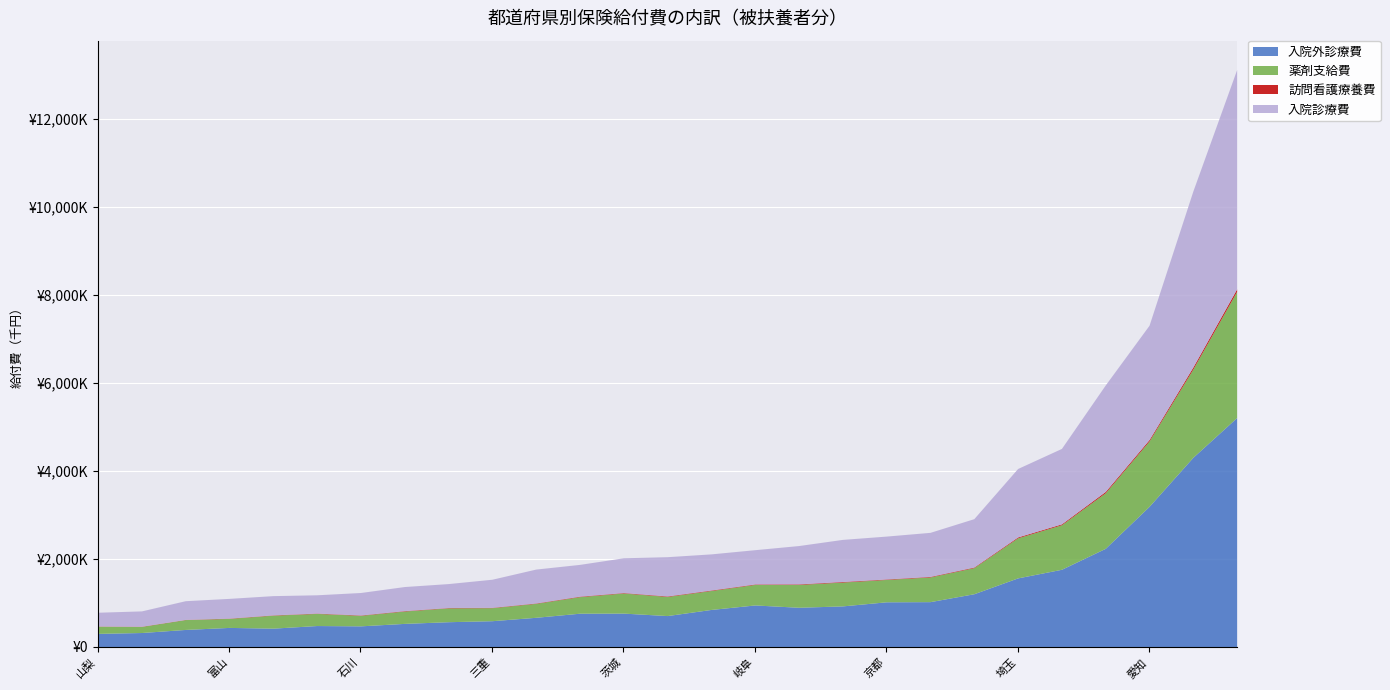

The value of 薬剤支給費 at 群馬 is 376315.1. True or false?

True